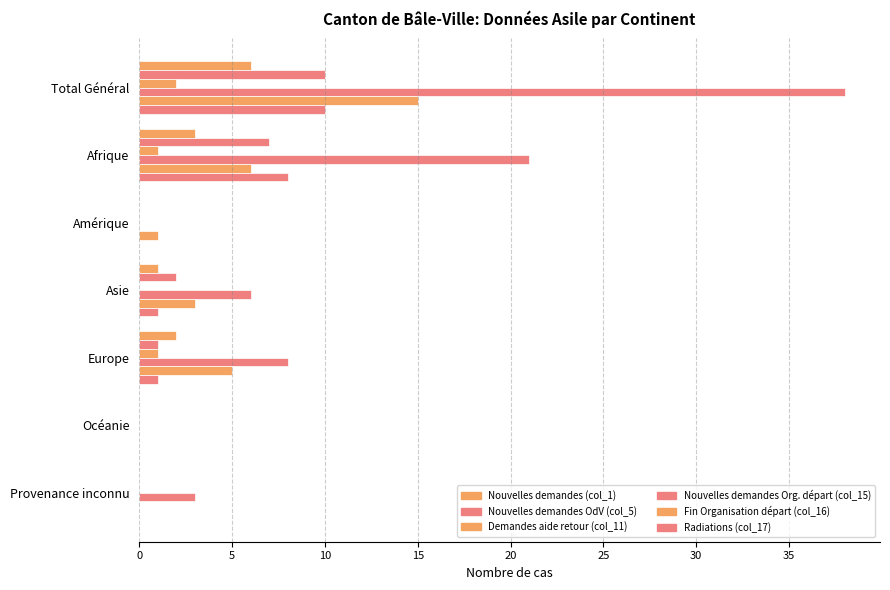

Count the number of data series in this chart.

6